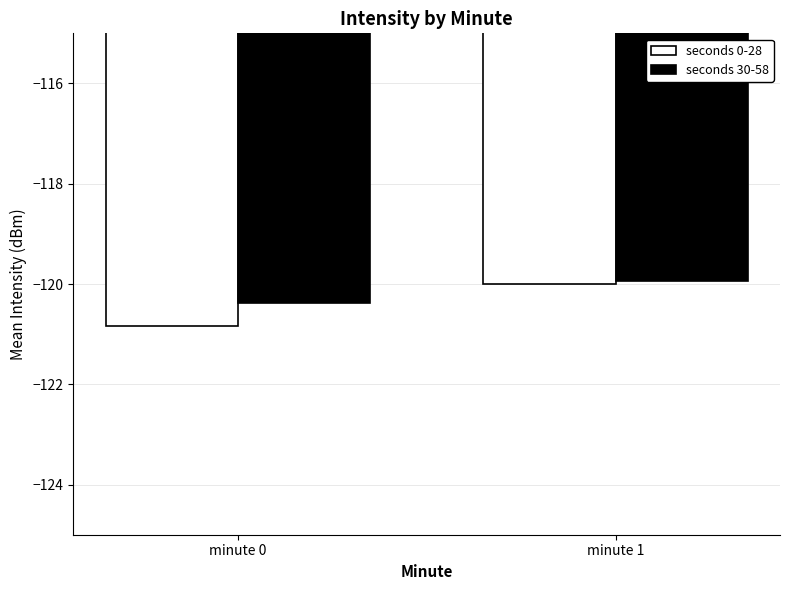

List the series in order of their overall mean, lowest first.

seconds 0-28, seconds 30-58